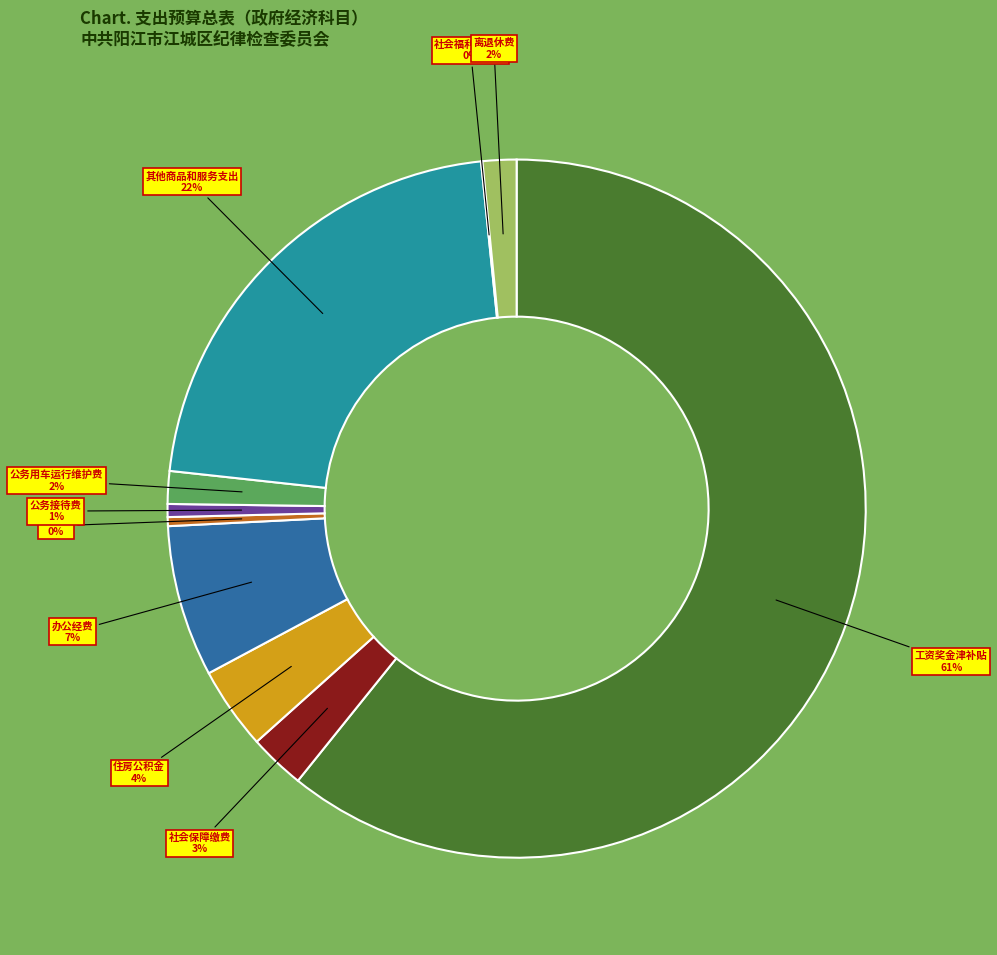

To the nearest percent, what is the average slice percentage?

10%